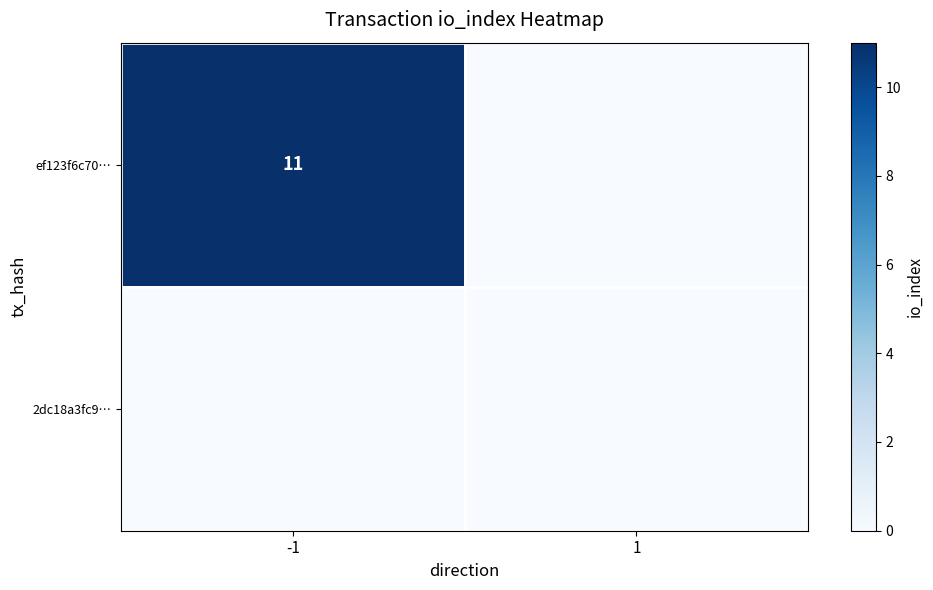

At which category does the chart reach its peak across all series?

-1